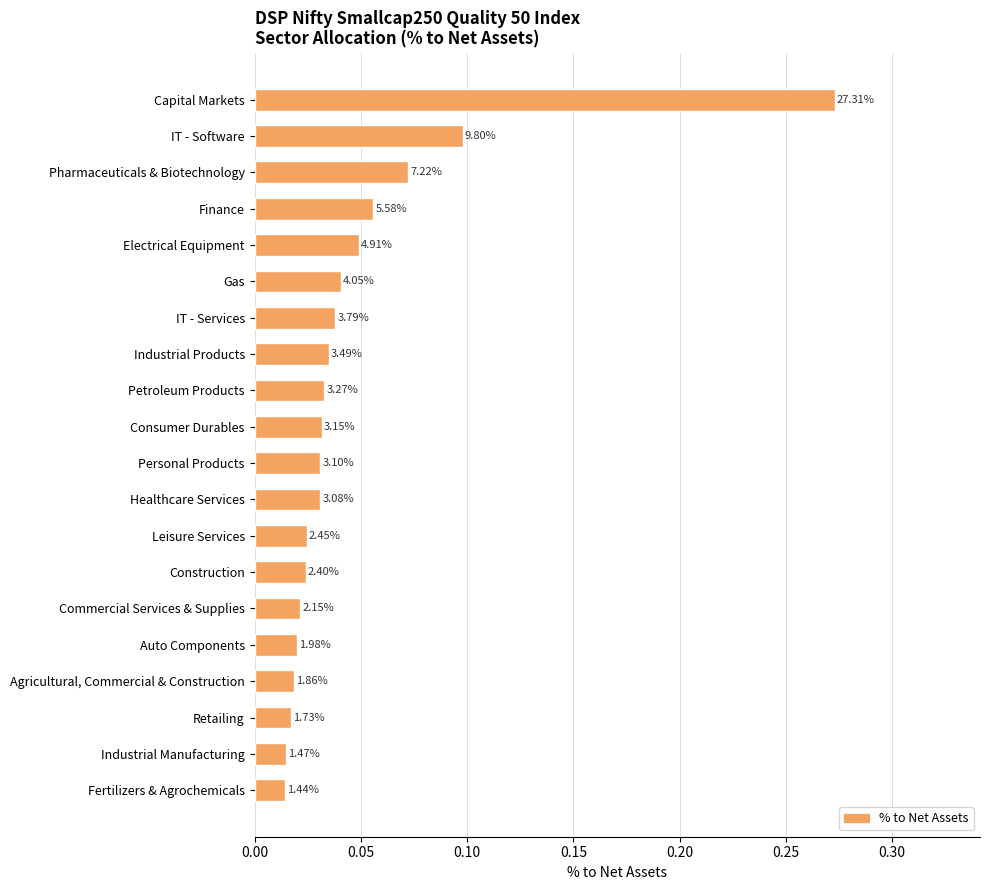

Are the bars grouped side by side (vs. stacked)?

No